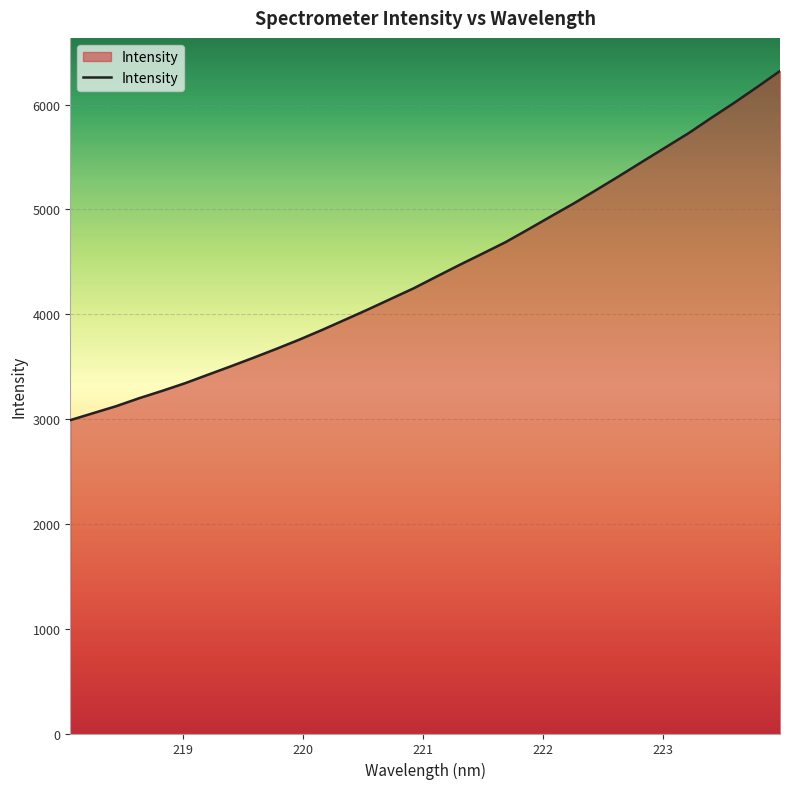

What is the smallest value displayed?

2989.7